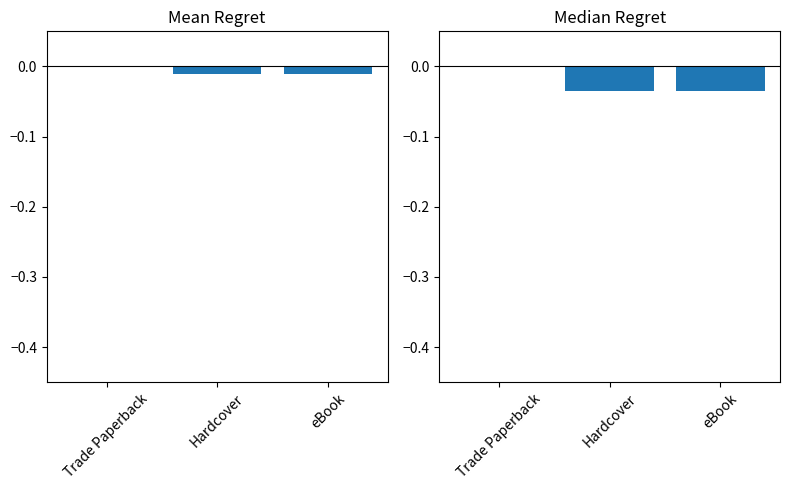

How many groups of bars are there?

3